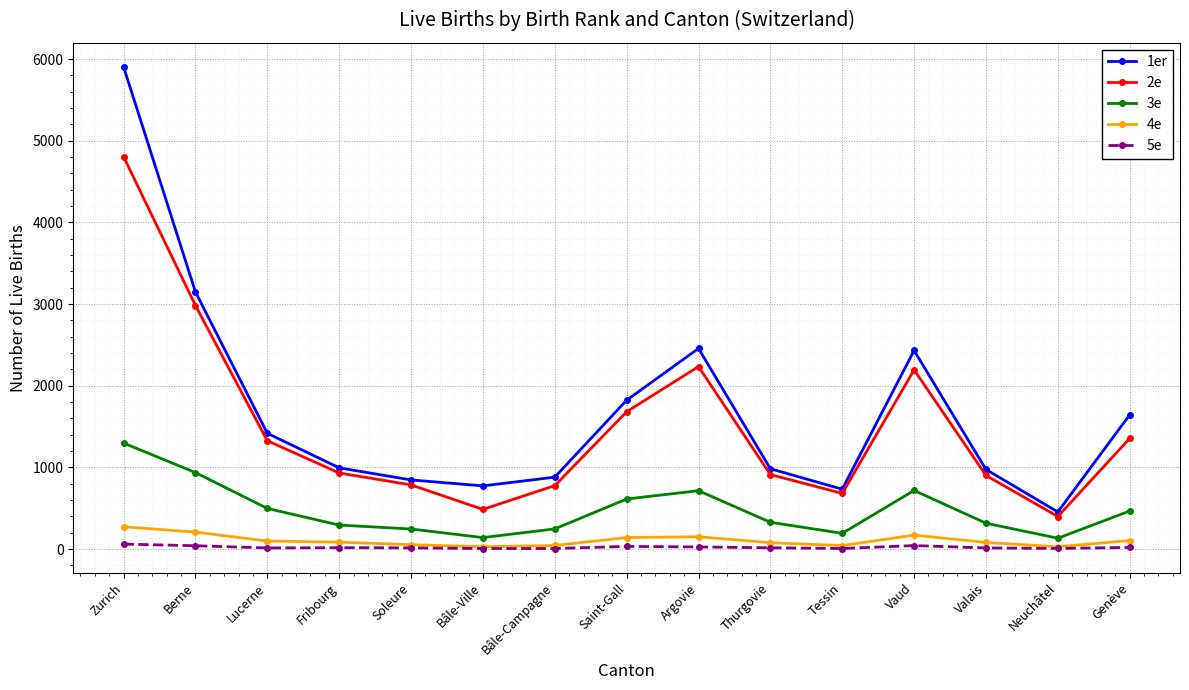

What is the average value of the 1er series?

1697